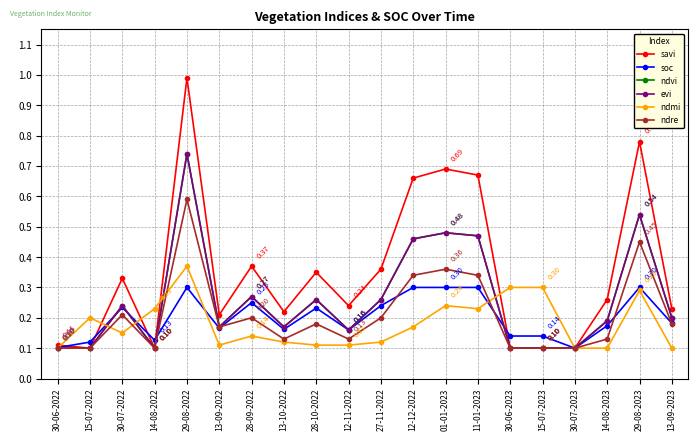

What is the difference between the highest and lowest values at 28-09-2022?

0.2